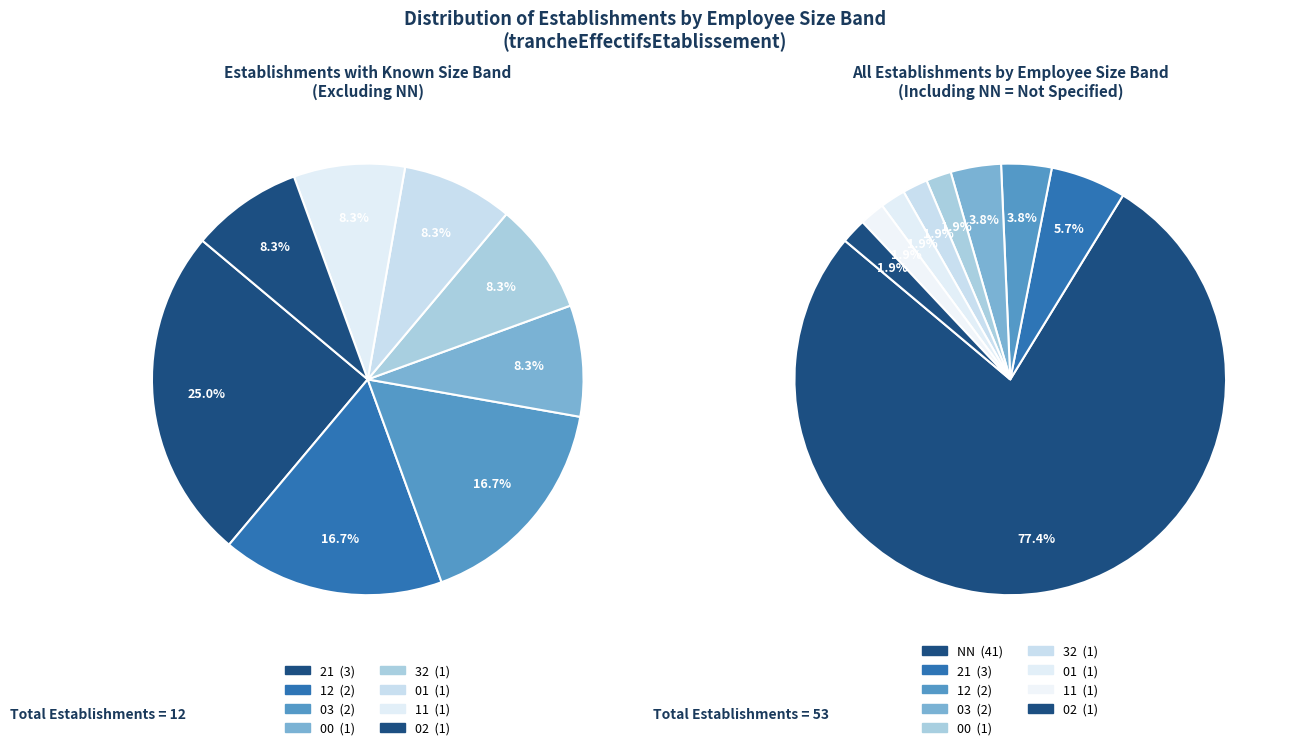

Which slice represents more than half of the pie?

NN